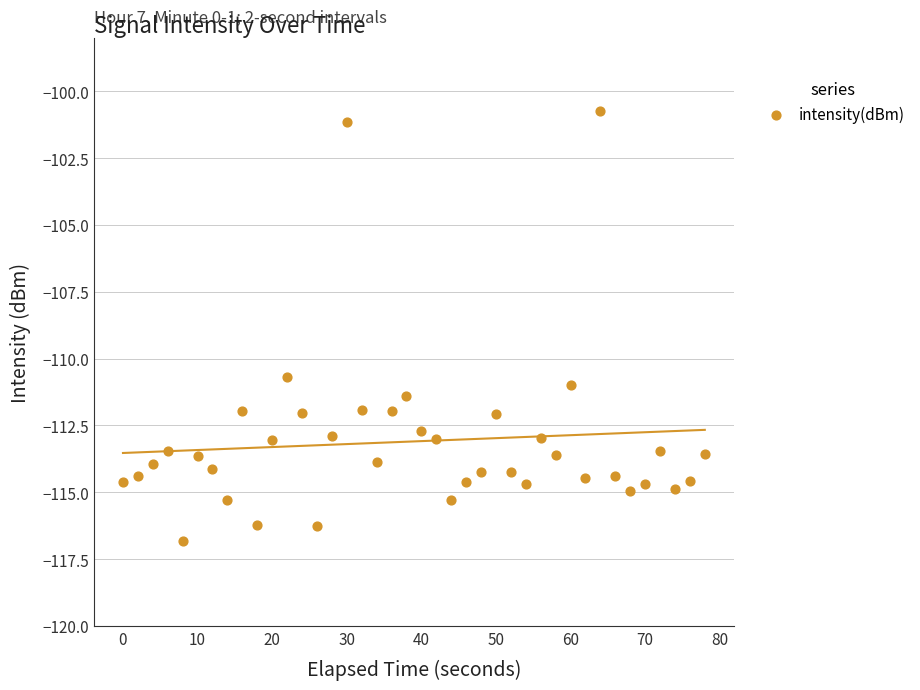

What is the range of X values (max minus min)?

78.0